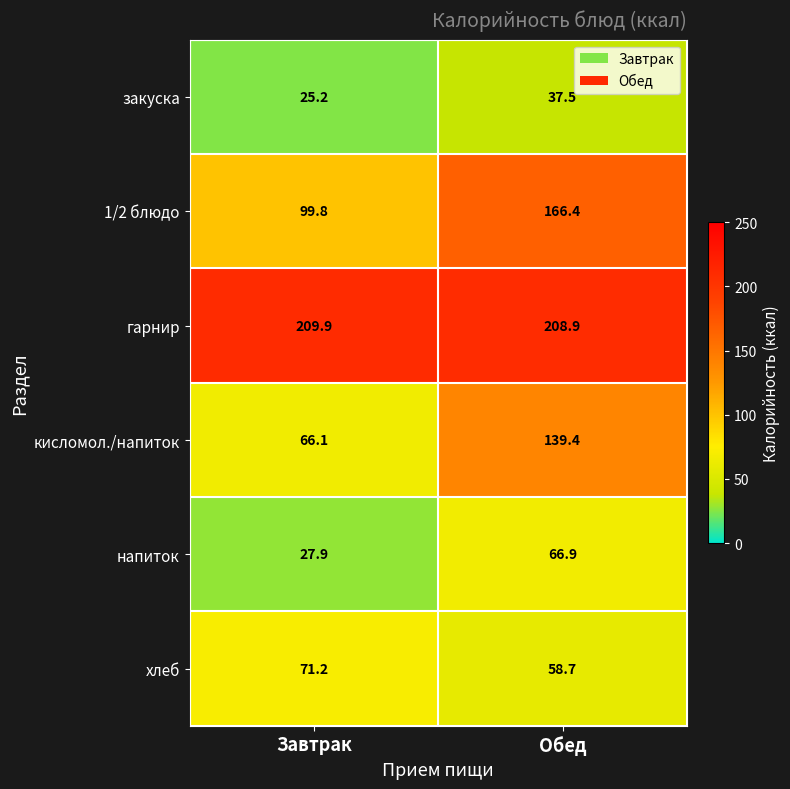

Rank the series by their maximum value, from lowest to highest.

закуска, напиток, хлеб, кисломол./напиток, 1/2 блюдо, гарнир